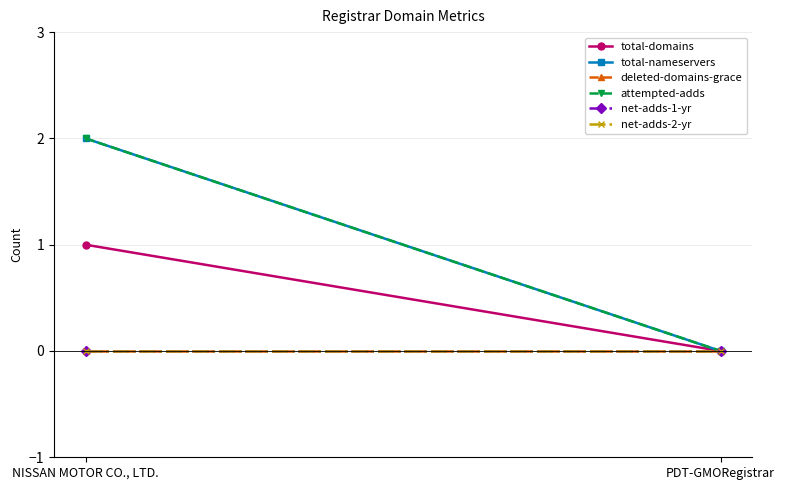

What are all the series names shown in the legend?

total-domains, total-nameservers, deleted-domains-grace, attempted-adds, net-adds-1-yr, net-adds-2-yr